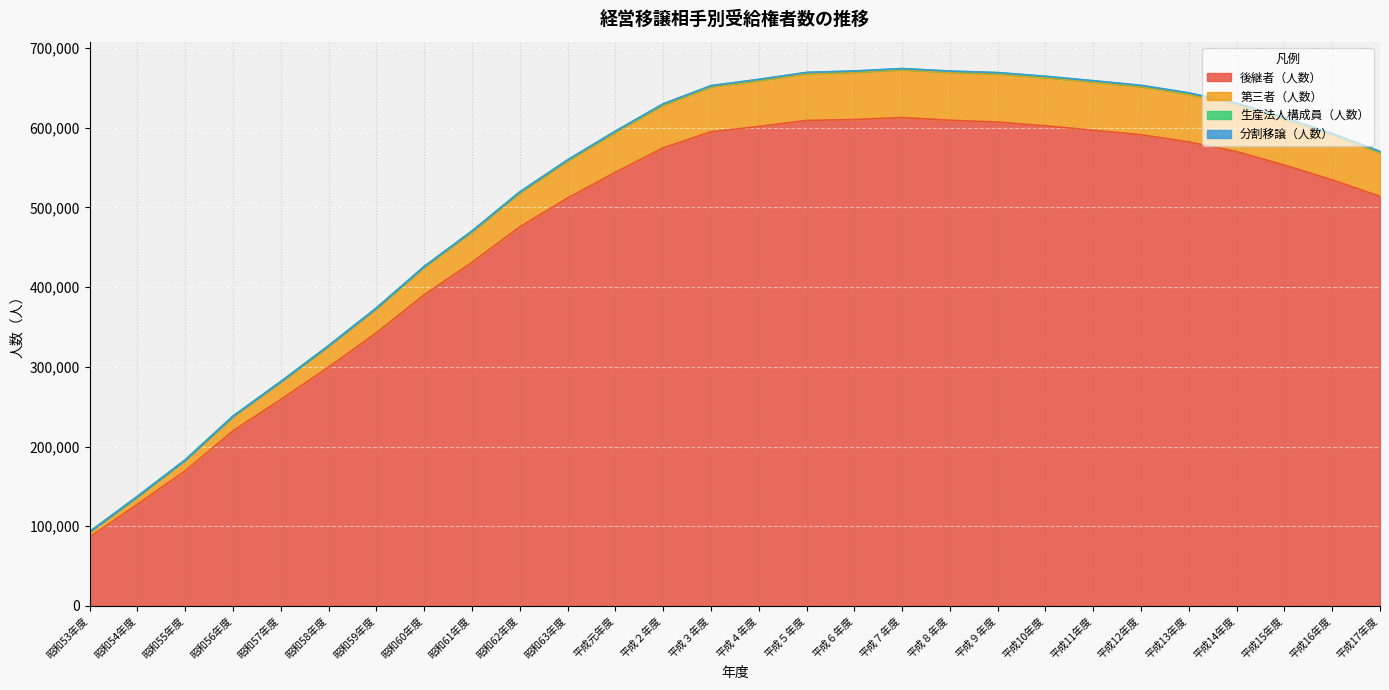

Count the number of categories in the chart.

28